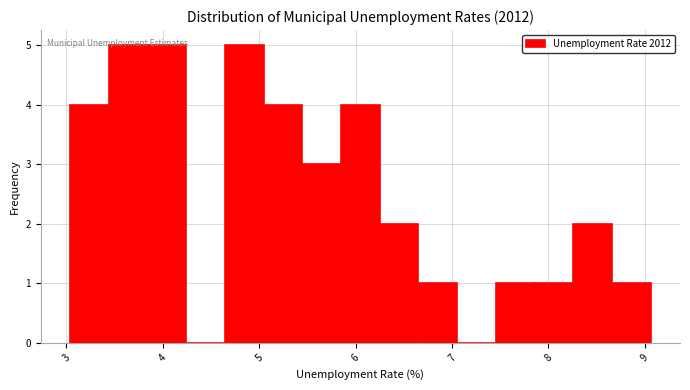

Reading left to right, list every bar in this chart as the range it spans on the x-axis followed by its height. Neither the bar edges nor the heights are printed on the chart, so give them approximately, as read against the axes.

3.0 to 3.4: 4
3.4 to 3.8: 5
3.8 to 4.2: 5
4.2 to 4.6: 0
4.6 to 5.0: 5
5.0 to 5.4: 4
5.4 to 5.8: 3
5.8 to 6.3: 4
6.3 to 6.7: 2
6.7 to 7.1: 1
7.1 to 7.5: 0
7.5 to 7.9: 1
7.9 to 8.3: 1
8.3 to 8.7: 2
8.7 to 9.1: 1